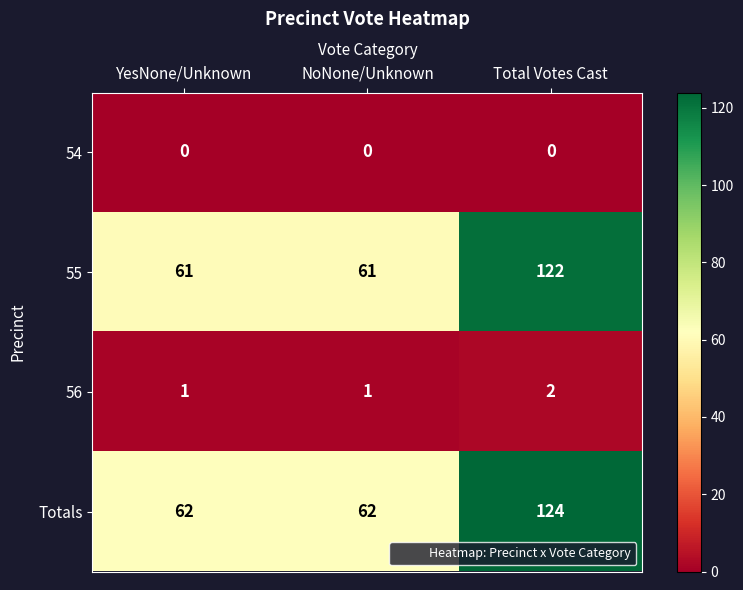

What is the sum of the 55 values at Total Votes Cast and NoNone/Unknown?

183